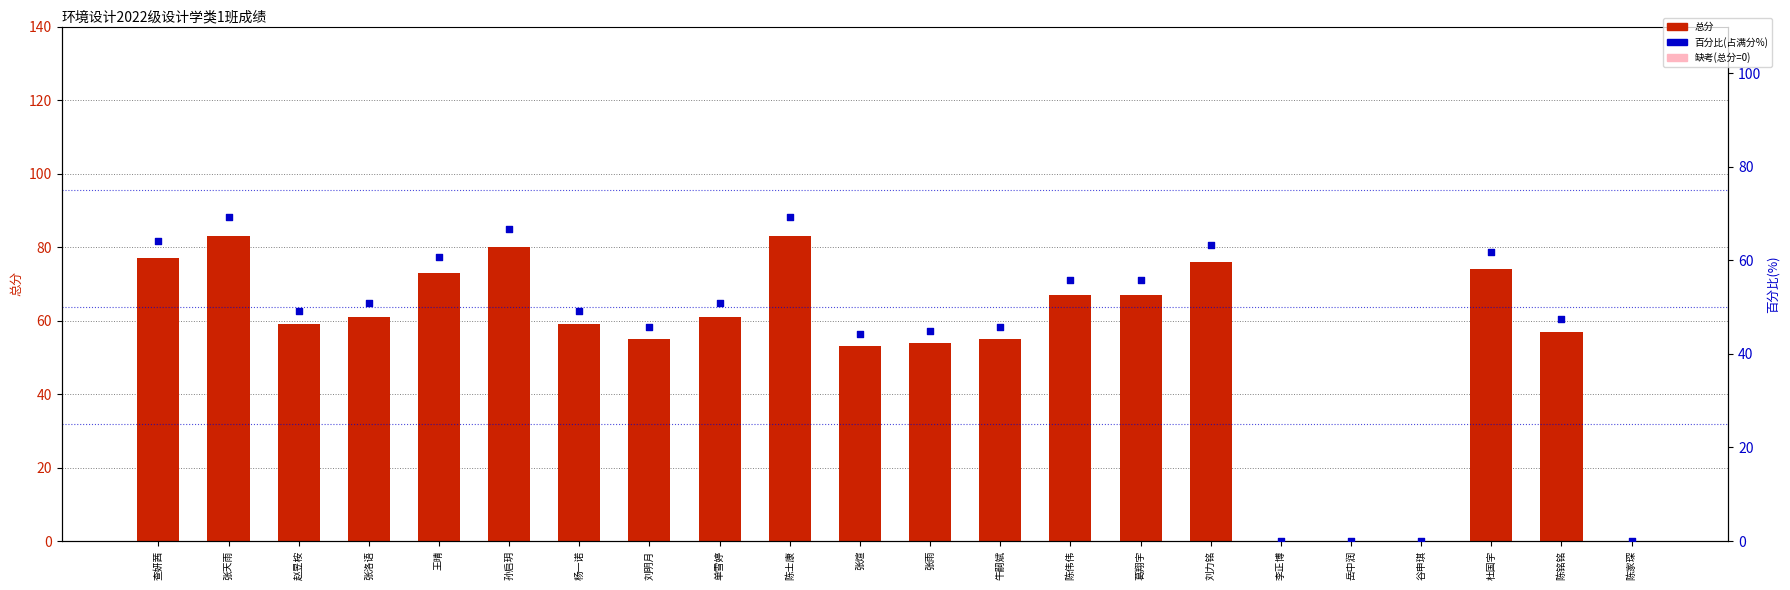

Which series has the widest spread of Y values?

总分